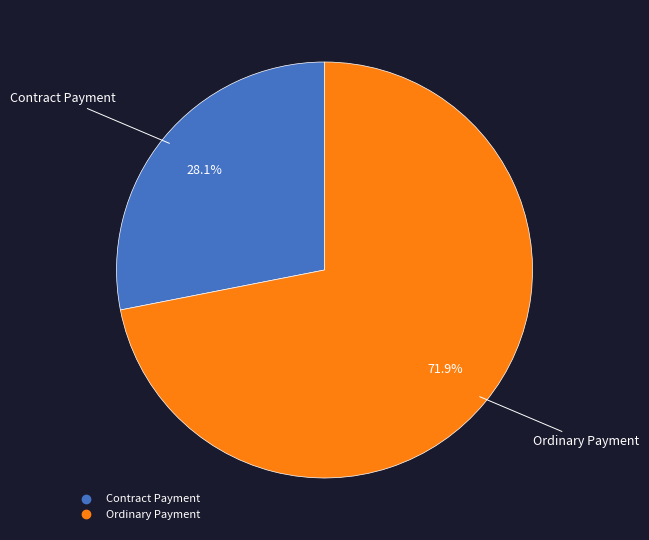

Rank the categories by value from lowest to highest.

Contract Payment, Ordinary Payment